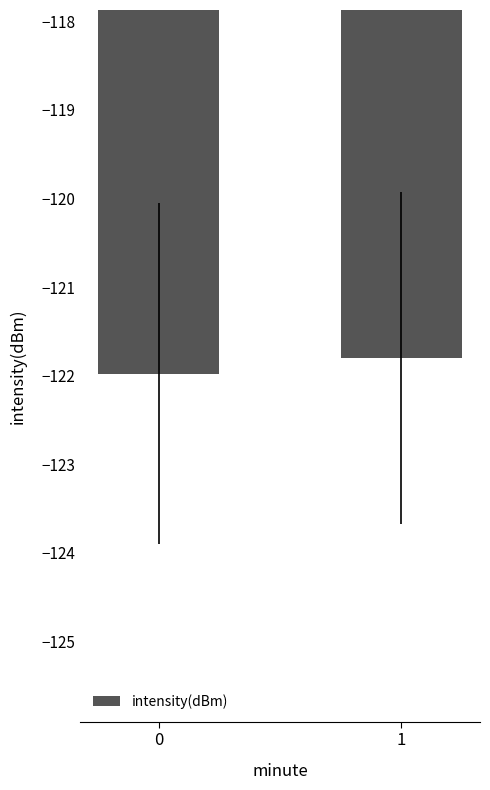

Which has a higher value, 1 or 0?

1